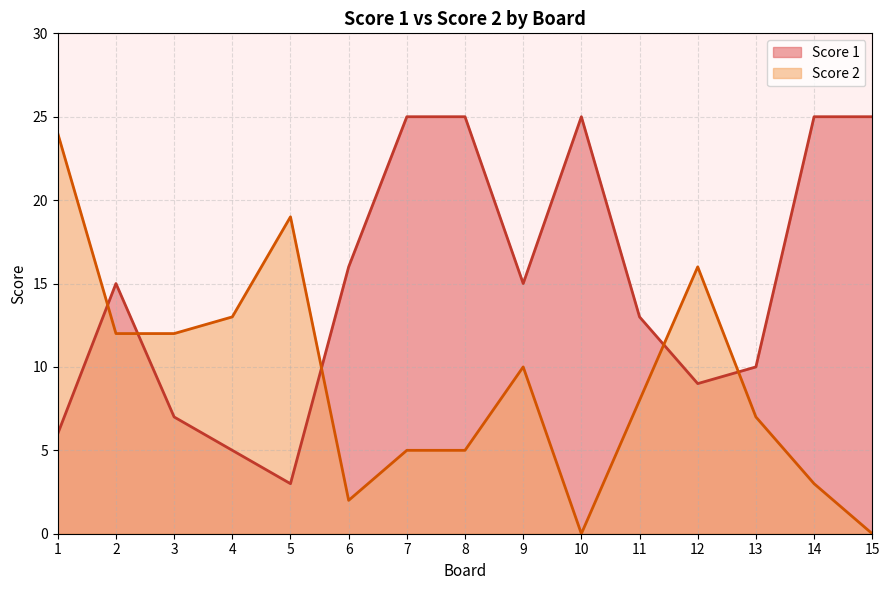

Is it true that Score 2 equals 3 at 2?

False